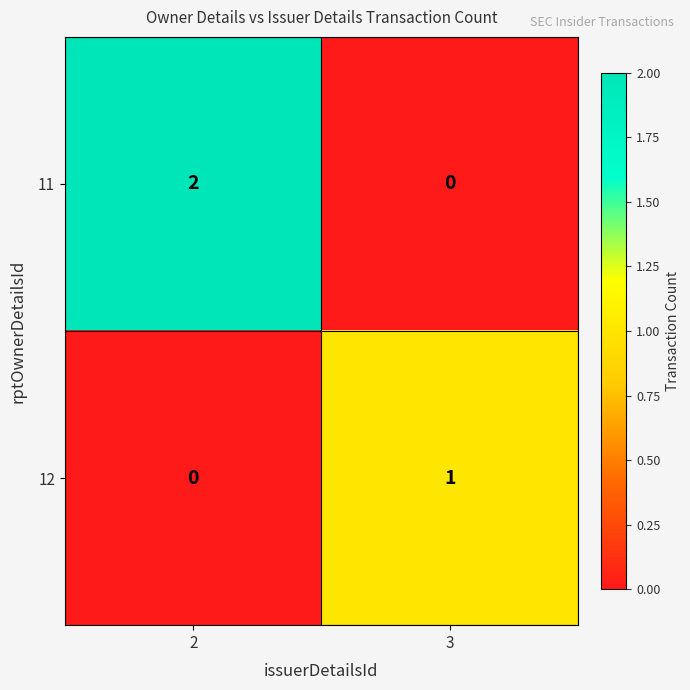

Which series has the widest spread of values?

11